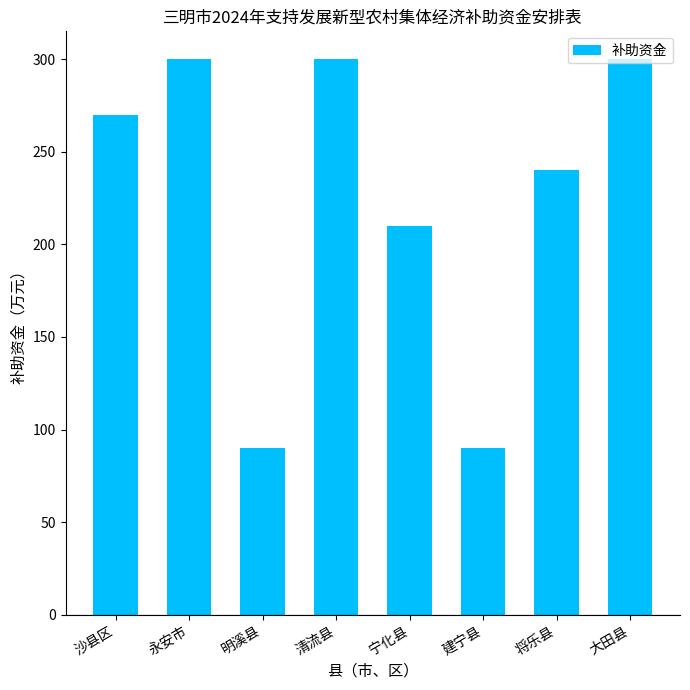

What is the approximate value at 清流县?

300